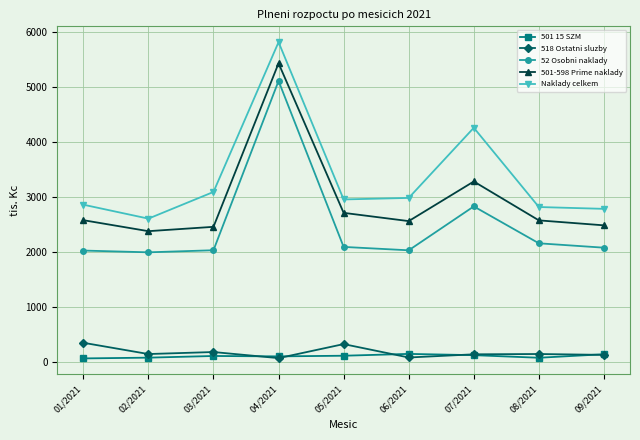

What position from the left is 06/2021?

6